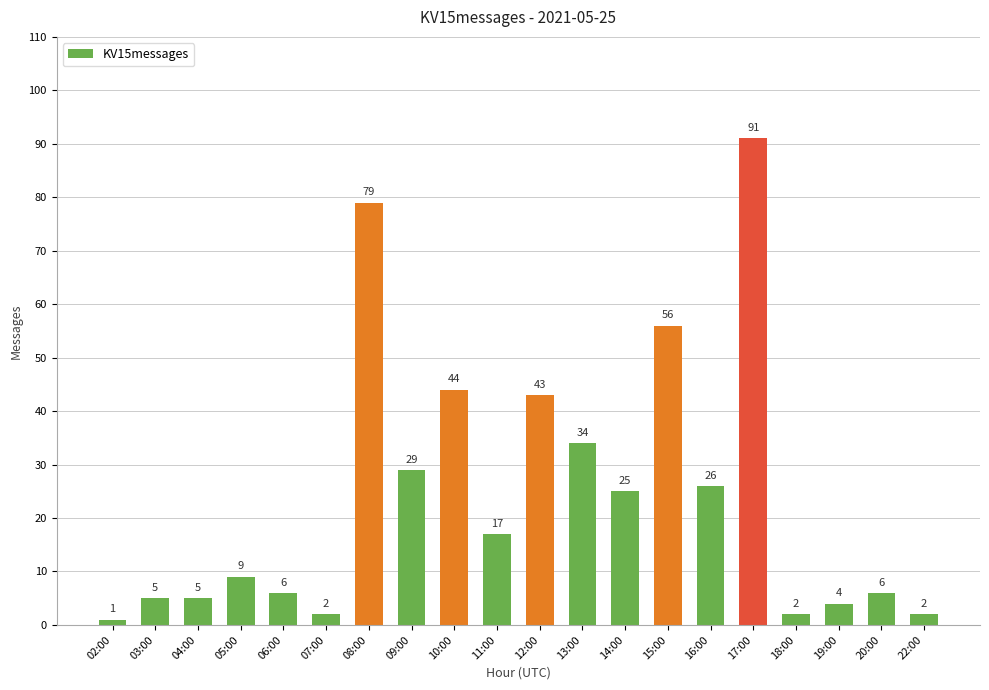

At which label does the data first exceed 17?

08:00